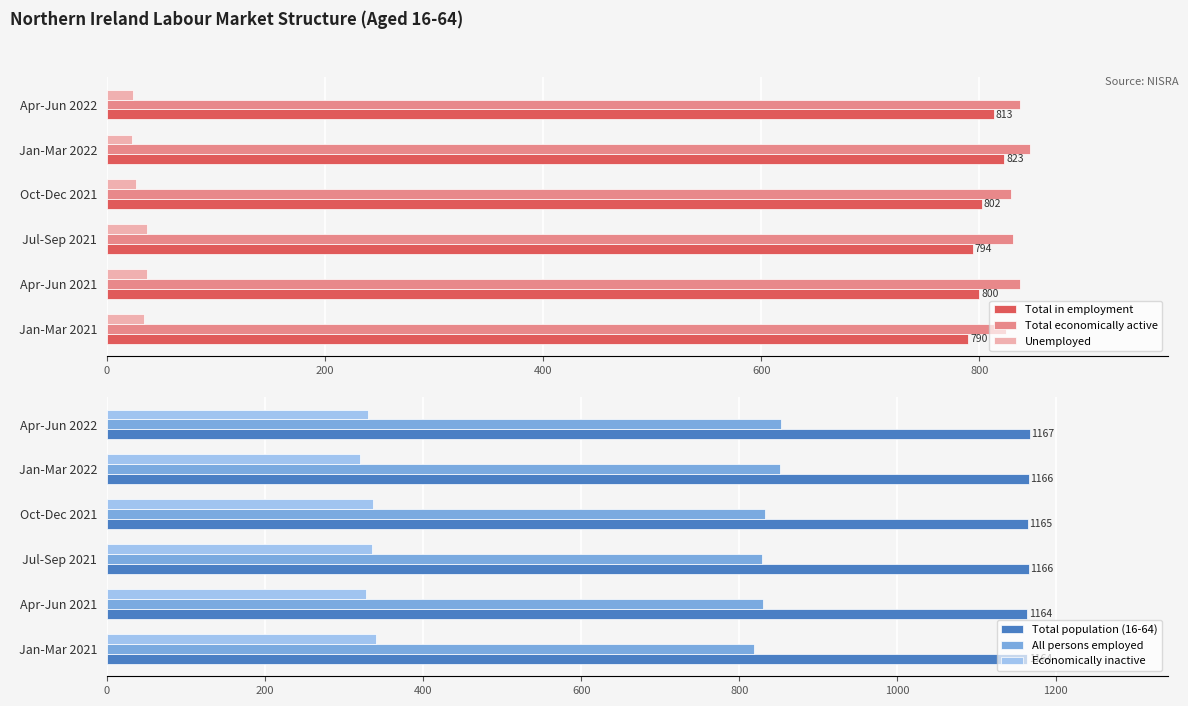

Is the value of Unemployed at Apr-Jun 2022 greater than the value of Total in employment at Oct-Dec 2021?

No